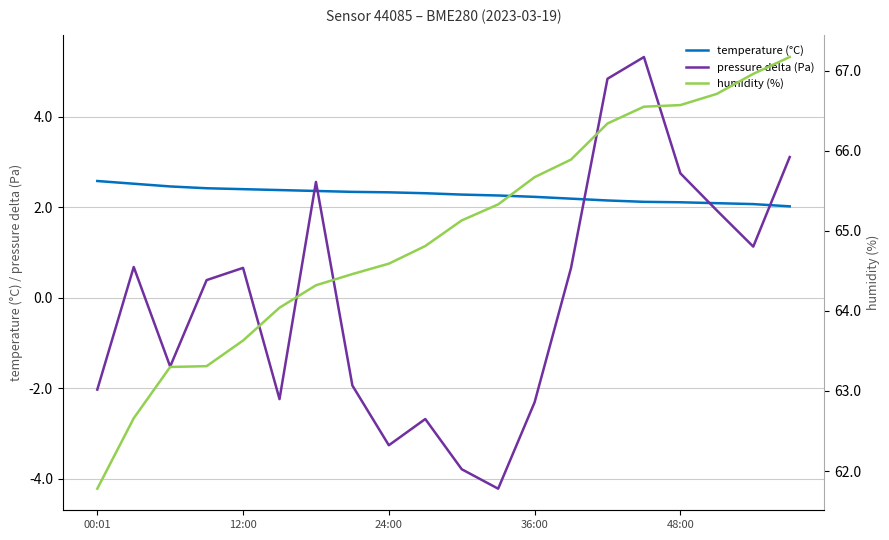

True or false: pressure delta (Pa) and temperature (°C) cross at least once.

True